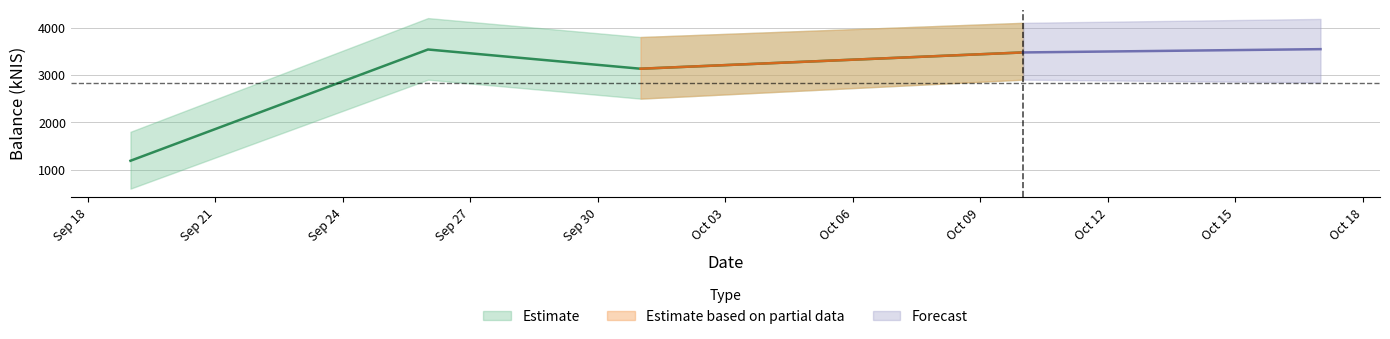

Rank the categories by value from lowest to highest.

2024-09-19, 2024-10-01, 2024-10-10, 2024-09-26